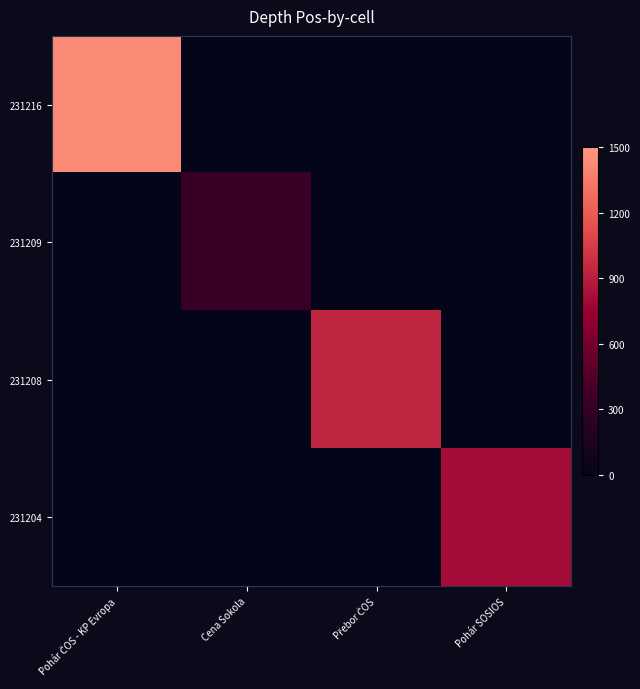

Which series has the widest spread of values?

231216